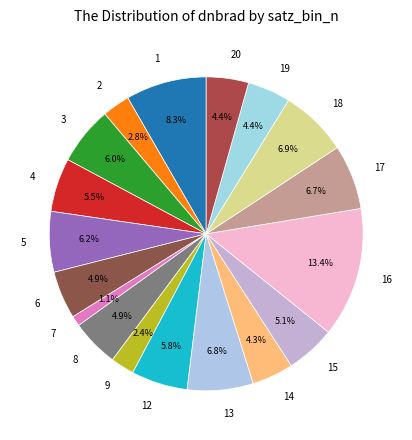

Do 12 and 20 together represent more than half of the pie?

No